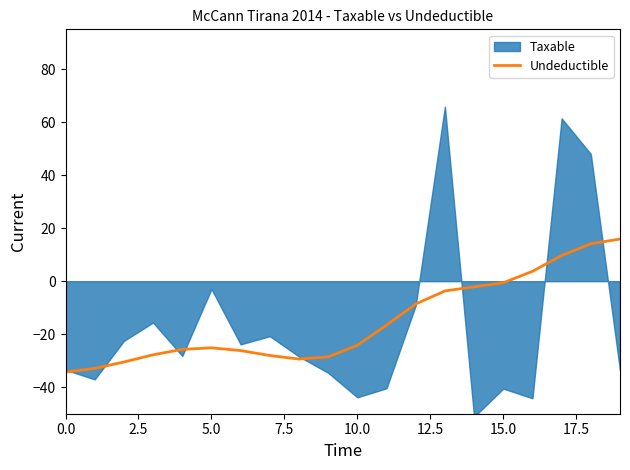

What is the highest value of the Undeductible series?

15.9